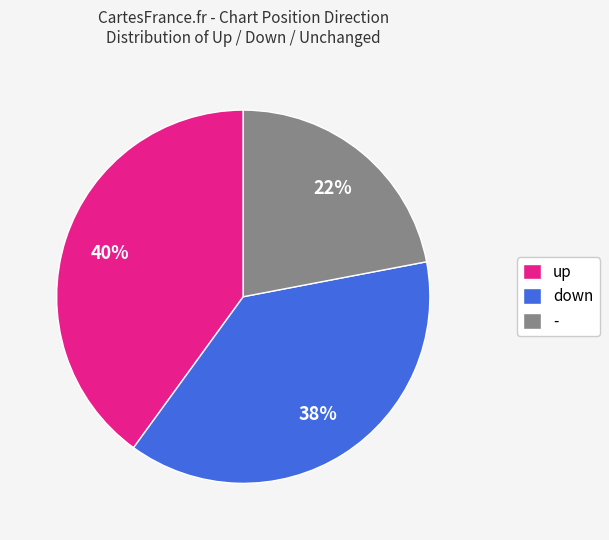

Combined, do - and up account for over 50%?

Yes